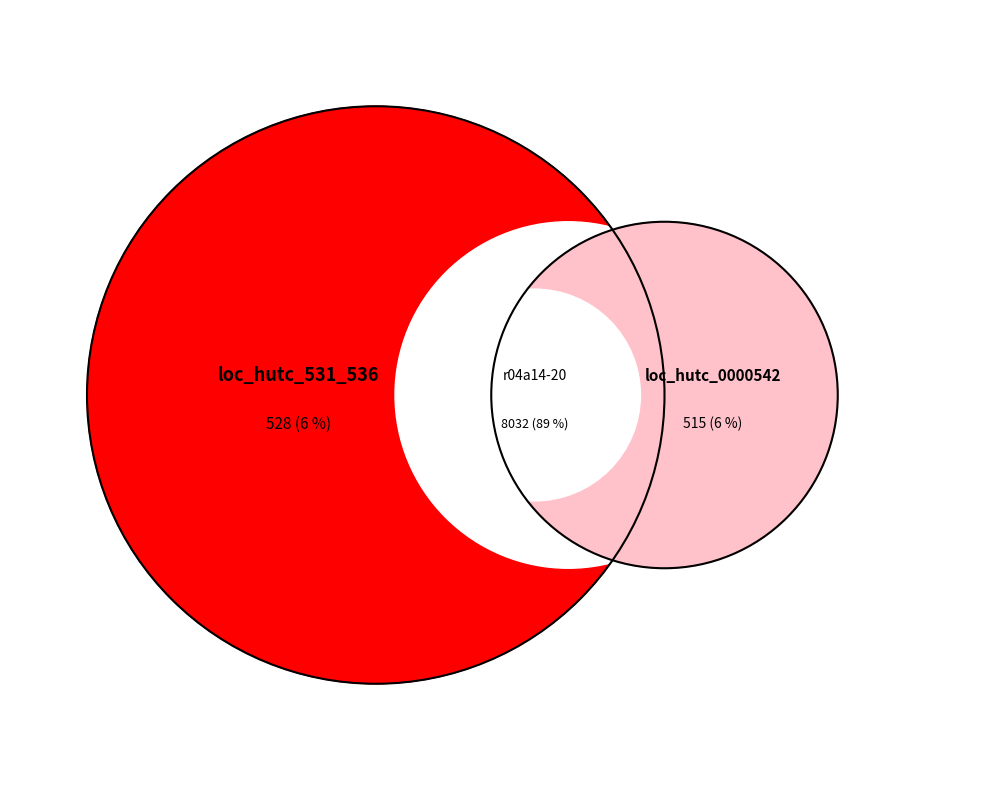

Count the number of slices in the pie.

3